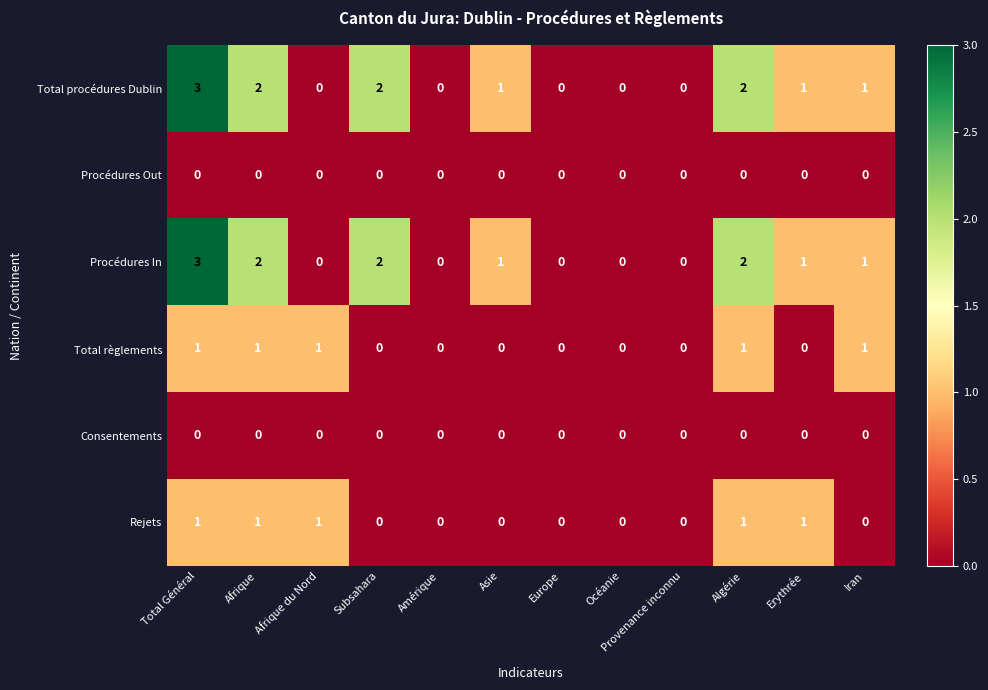

The Procédures In series shows 1 at Iran. True or false?

True